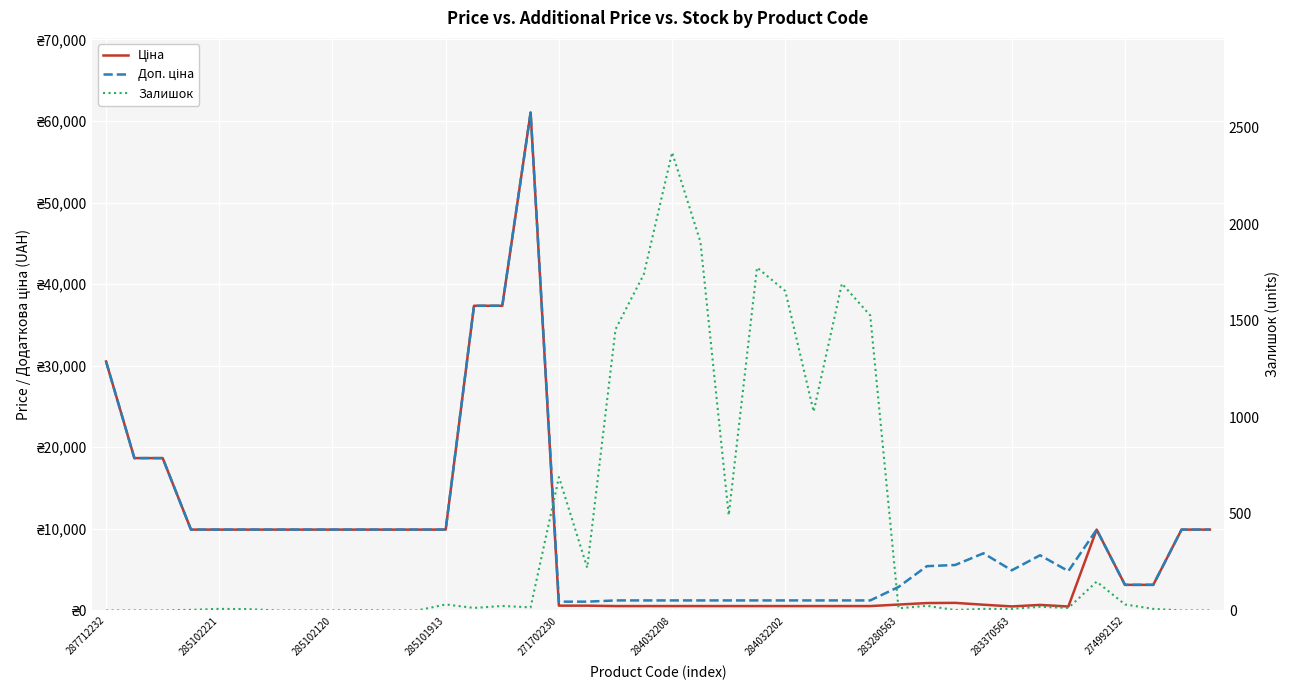

What is the difference between the Залишок values at 21 and 11?

1908.0